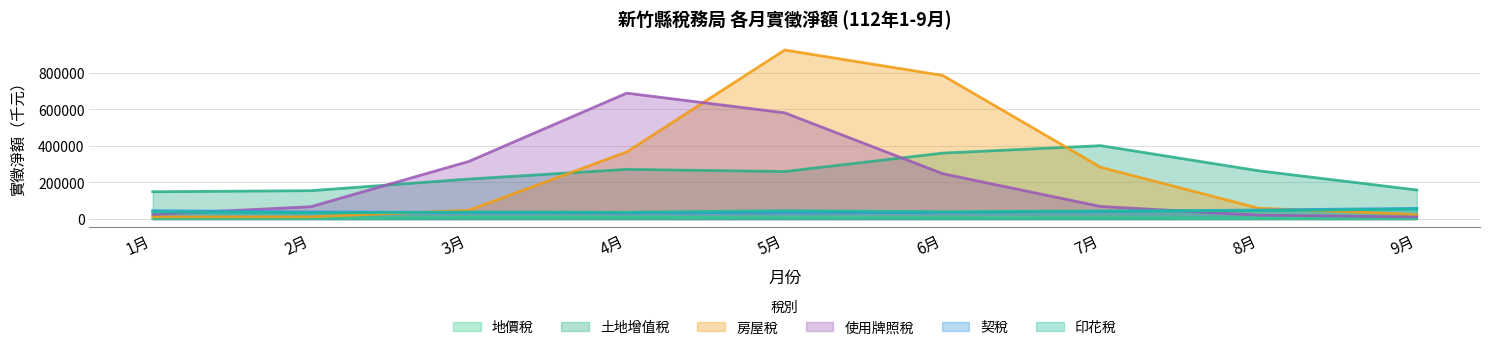

True or false: 地價稅 and 契稅 cross at least once.

False